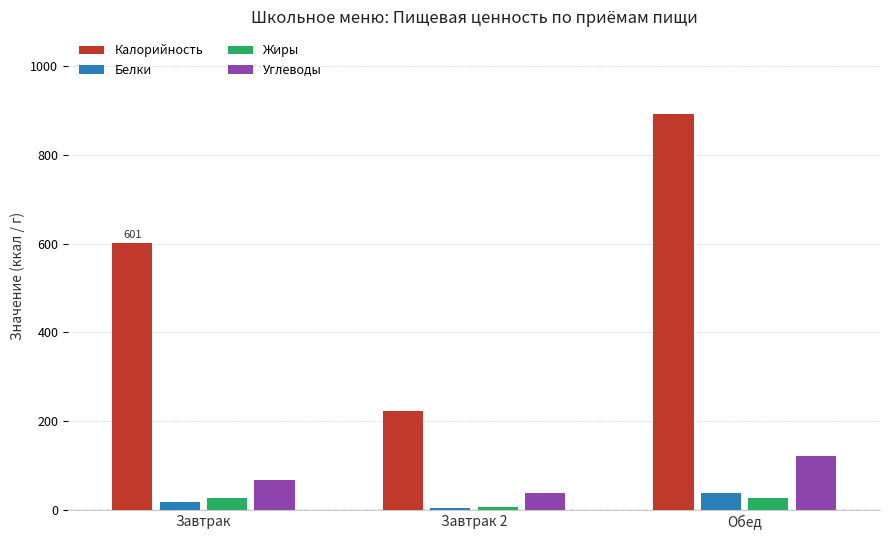

Rank the categories by Белки value from highest to lowest.

Обед, Завтрак, Завтрак 2